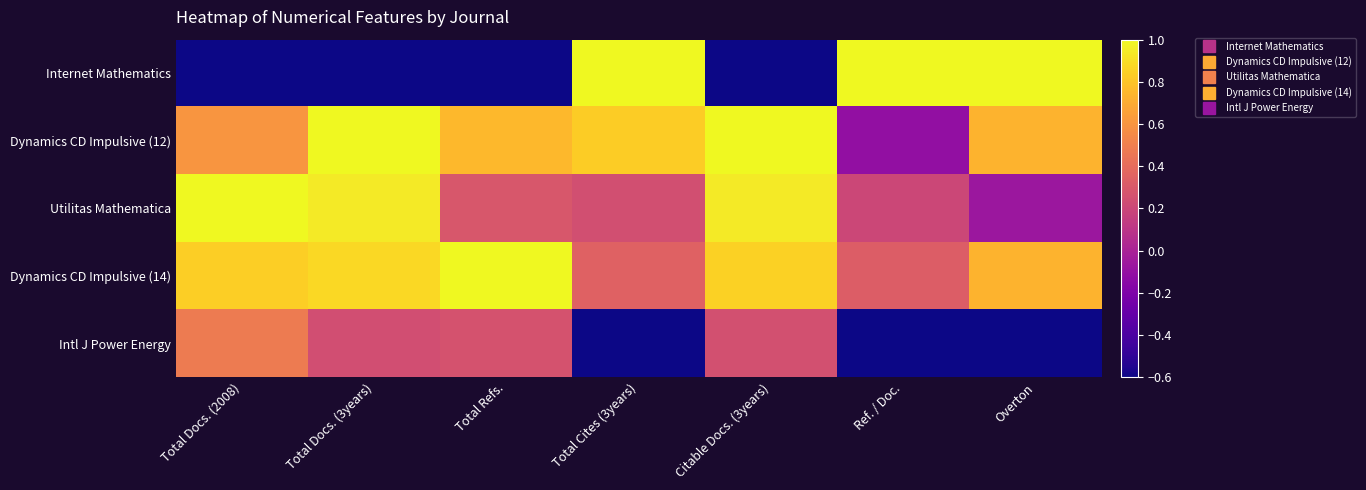

How many distinct data groups are displayed?

5